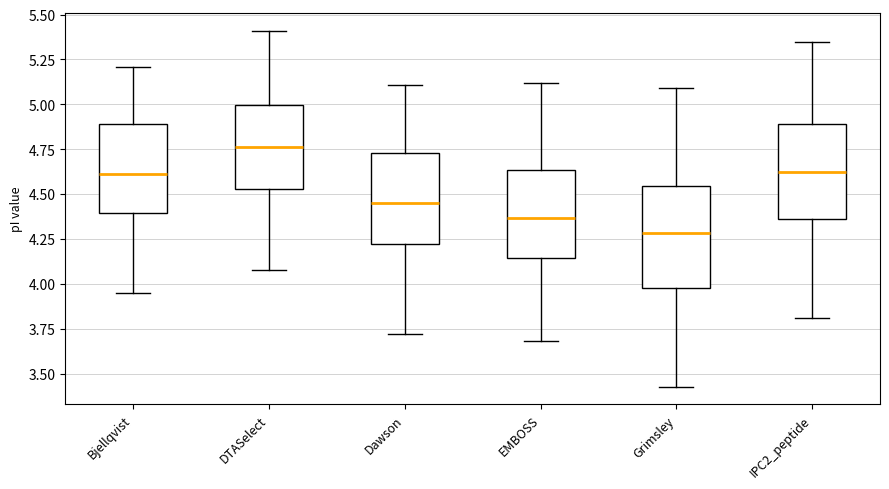

Where does the median line of the box for DTASelect sit on the y-axis? The values are not printed on the chart, so give them approximately, as read against the axis.

4.75